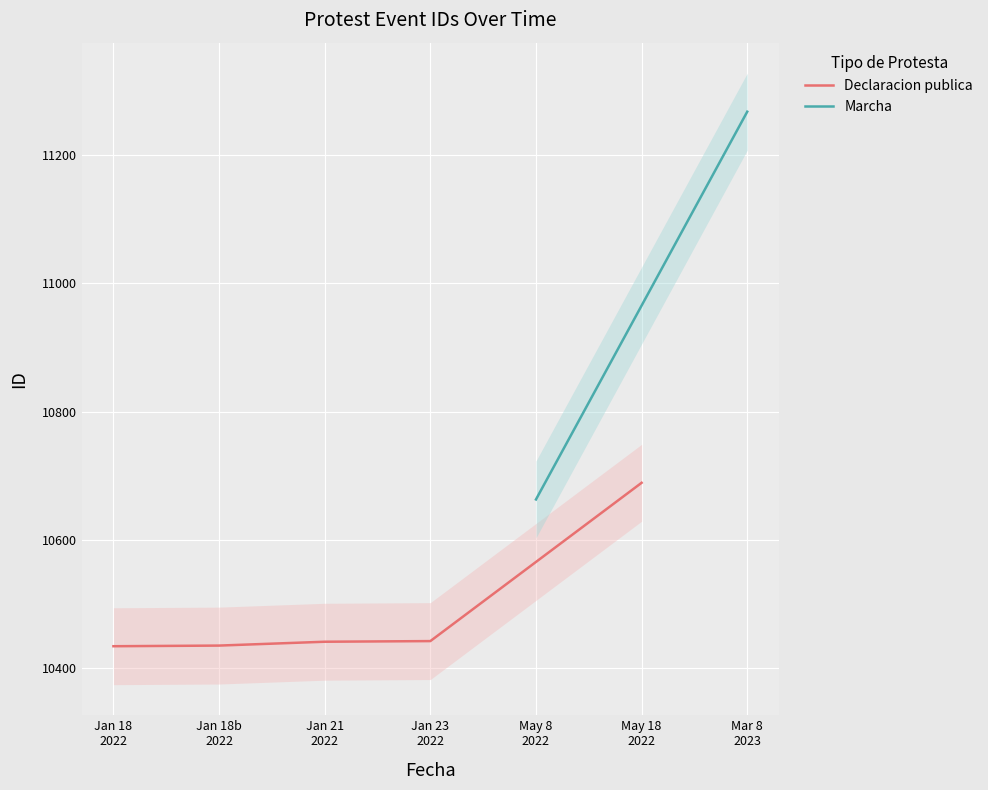

What is the change in value from Jan 18
2022 to Jan 21
2022?

+7